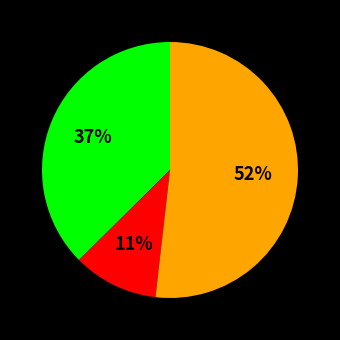

Count the number of slices in the pie.

3